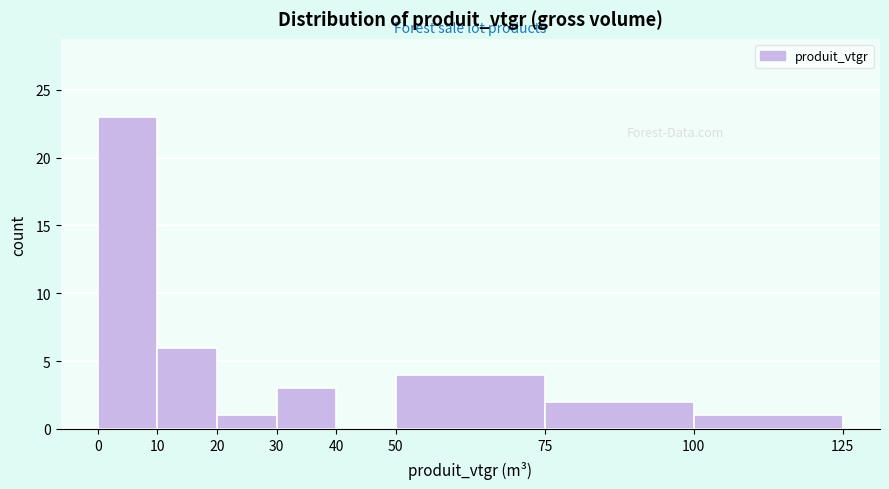

Which range on the x-axis has the tallest bar?

0 to 10